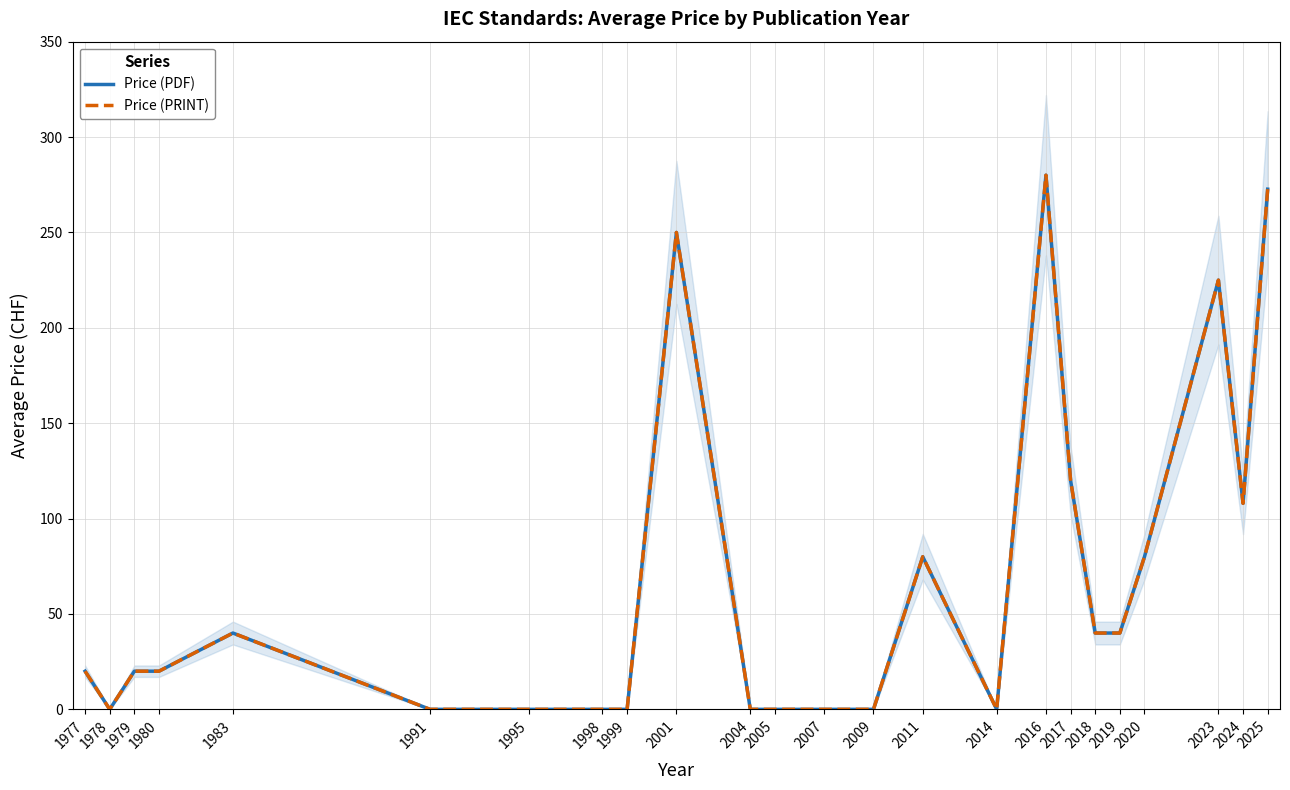

Which label corresponds to the largest value in the chart?

2016